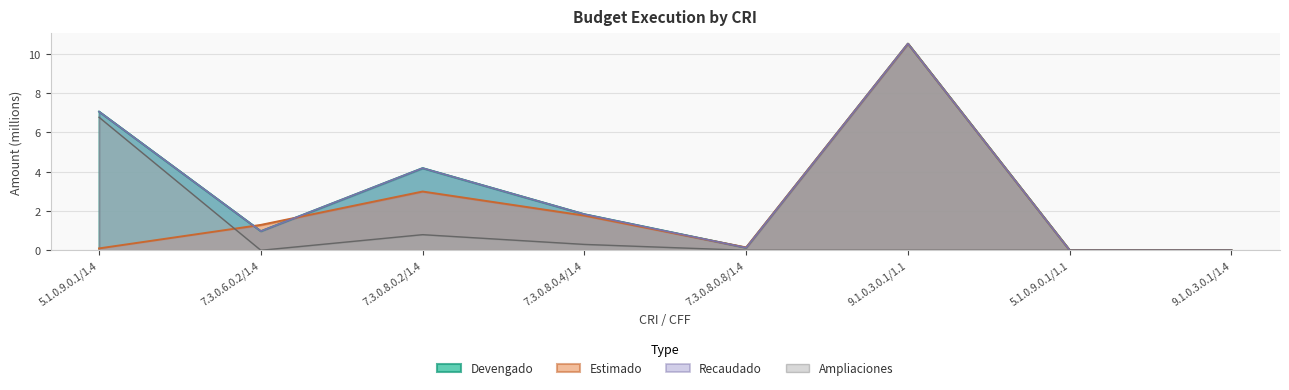

The value of Estimado at 9.1.0.3.0.1/1.4 is -6.5. True or false?

False